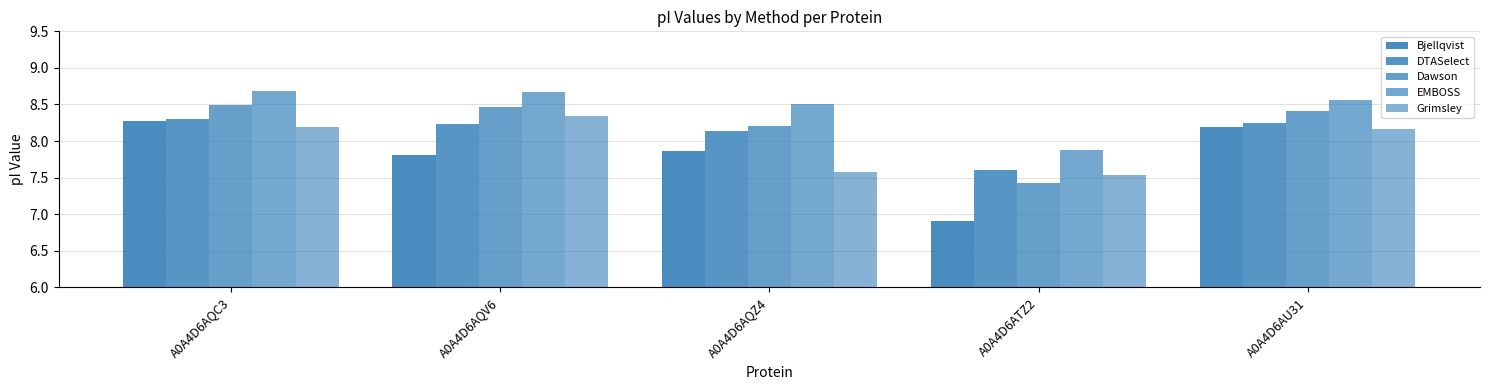

What is the approximate value of Grimsley at A0A4D6AQC3?

8.2